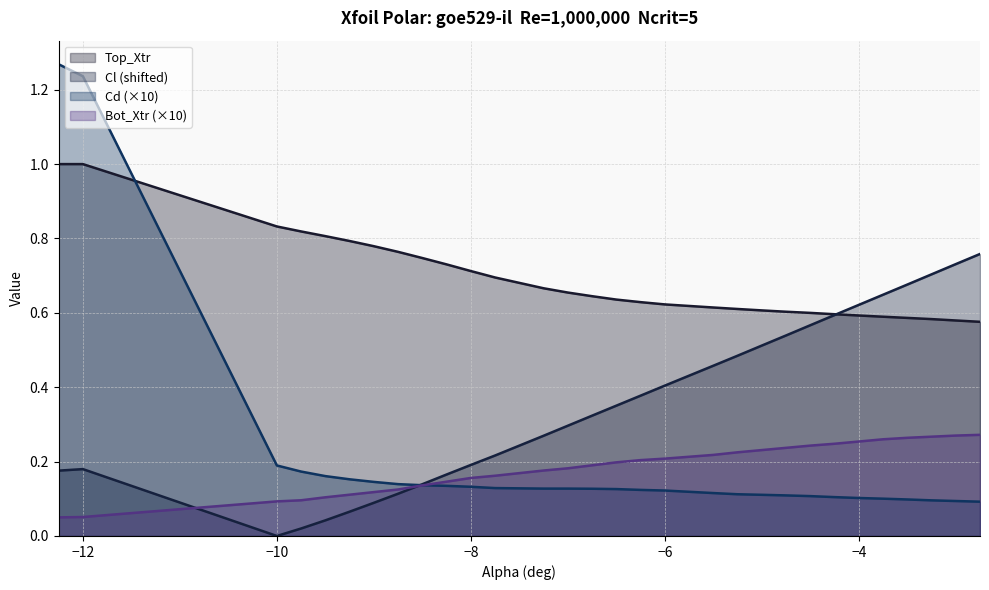

How many times do Cl and Bot_Xtr cross each other?

2